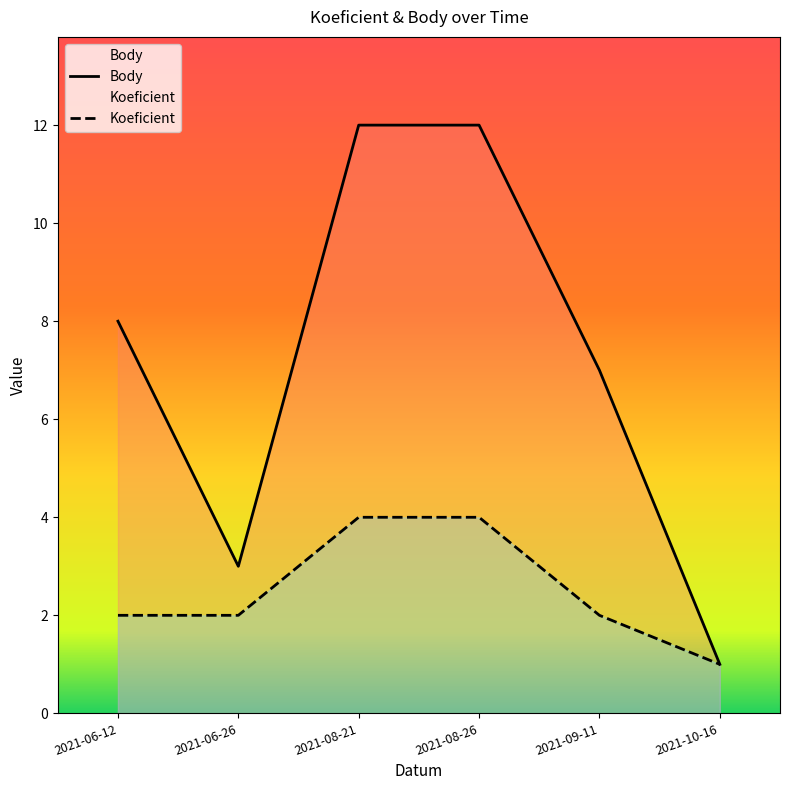

At which label is Koeficient closest to 2?

2021-06-12